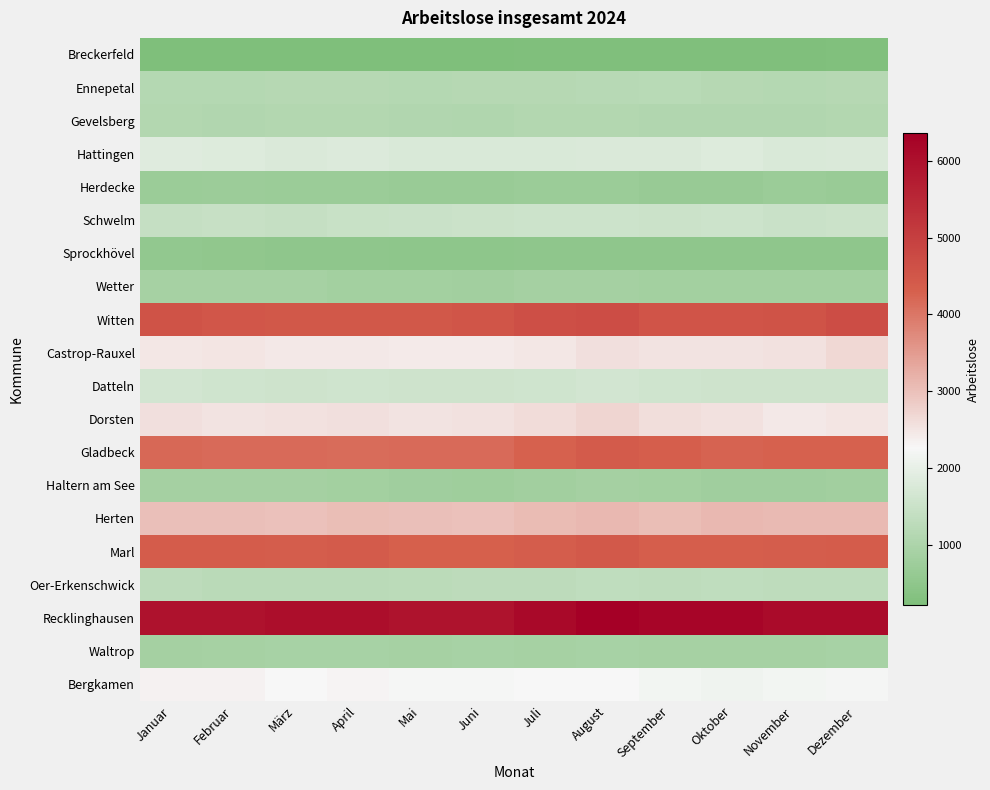

Reading right to left, extract all data points from this chart.

Breckerfeld: Dezember=268	November=253	Oktober=257	September=253	August=252	Juli=245	Juni=231	Mai=232	April=233	März=218	Februar=219	Januar=226
Ennepetal: Dezember=1169	November=1139	Oktober=1158	September=1214	August=1200	Juli=1174	Juni=1155	Mai=1130	April=1156	März=1161	Februar=1149	Januar=1131
Gevelsberg: Dezember=1109	November=1086	Oktober=1088	September=1101	August=1114	Juli=1106	Juni=1066	Mai=1096	April=1112	März=1119	Februar=1093	Januar=1114
Hattingen: Dezember=1782	November=1756	Oktober=1837	September=1786	August=1793	Juli=1775	Juni=1769	Mai=1758	April=1823	März=1796	Februar=1841	Januar=1855
Herdecke: Dezember=692	November=699	Oktober=672	September=663	August=700	Juli=712	Juni=675	Mai=675	April=700	März=703	Februar=729	Januar=709
Schwelm: Dezember=1513	November=1504	Oktober=1557	September=1514	August=1537	Juli=1539	Juni=1513	Mai=1504	April=1484	März=1439	Februar=1449	Januar=1424
Sprockhövel: Dezember=514	November=510	Oktober=519	September=525	August=524	Juli=513	Juni=489	Mai=483	April=508	März=523	Februar=536	Januar=556
Wetter: Dezember=860	November=865	Oktober=864	September=851	August=867	Juli=887	Juni=836	Mai=846	April=862	März=890	Februar=894	Januar=891
Witten: Dezember=4680	November=4570	Oktober=4553	September=4551	August=4684	Juli=4665	Juni=4515	Mai=4477	April=4482	März=4473	Februar=4508	Januar=4574
Castrop-Rauxel: Dezember=2680	November=2559	Oktober=2540	September=2531	August=2570	Juli=2489	Juni=2427	Mai=2445	April=2467	März=2460	Februar=2514	Januar=2473
Datteln: Dezember=1562	November=1568	Oktober=1566	September=1595	August=1634	Juli=1593	Juni=1567	Mai=1563	April=1592	März=1583	Februar=1606	Januar=1634
Dorsten: Dezember=2497	November=2467	Oktober=2549	September=2609	August=2719	Juli=2627	Juni=2553	Mai=2534	April=2579	März=2552	Februar=2540	Januar=2576
Gladbeck: Dezember=4285	November=4280	Oktober=4259	September=4334	August=4410	Juli=4280	Juni=4174	Mai=4169	April=4132	März=4168	Februar=4174	Januar=4189
Haltern am See: Dezember=824	November=806	Oktober=807	September=853	August=875	Juli=819	Juni=790	Mai=804	April=857	März=869	Februar=869	Januar=873
Herten: Dezember=3080	November=3078	Oktober=3109	September=3037	August=3110	Juli=3055	Juni=2995	Mai=3017	April=3033	März=2980	Februar=3002	Januar=3016
Marl: Dezember=4381	November=4360	Oktober=4323	September=4333	August=4455	Juli=4349	Juni=4296	Mai=4314	April=4394	März=4363	Februar=4372	Januar=4373
Oer-Erkenschwick: Dezember=1306	November=1312	Oktober=1326	September=1310	August=1335	Juli=1285	Juni=1277	Mai=1257	April=1238	März=1247	Februar=1237	Januar=1289
Recklinghausen: Dezember=6105	November=6110	Oktober=6235	September=6220	August=6356	Juli=6144	Juni=5937	Mai=5940	April=6038	März=6039	Februar=5956	Januar=5953
Waltrop: Dezember=935	November=905	Oktober=900	September=894	August=925	Juli=907	Juni=921	Mai=905	April=925	März=916	Februar=892	Januar=887
Bergkamen: Dezember=2222	November=2190	Oktober=2147	September=2205	August=2274	Juli=2273	Juni=2240	Mai=2240	April=2305	März=2278	Februar=2339	Januar=2333